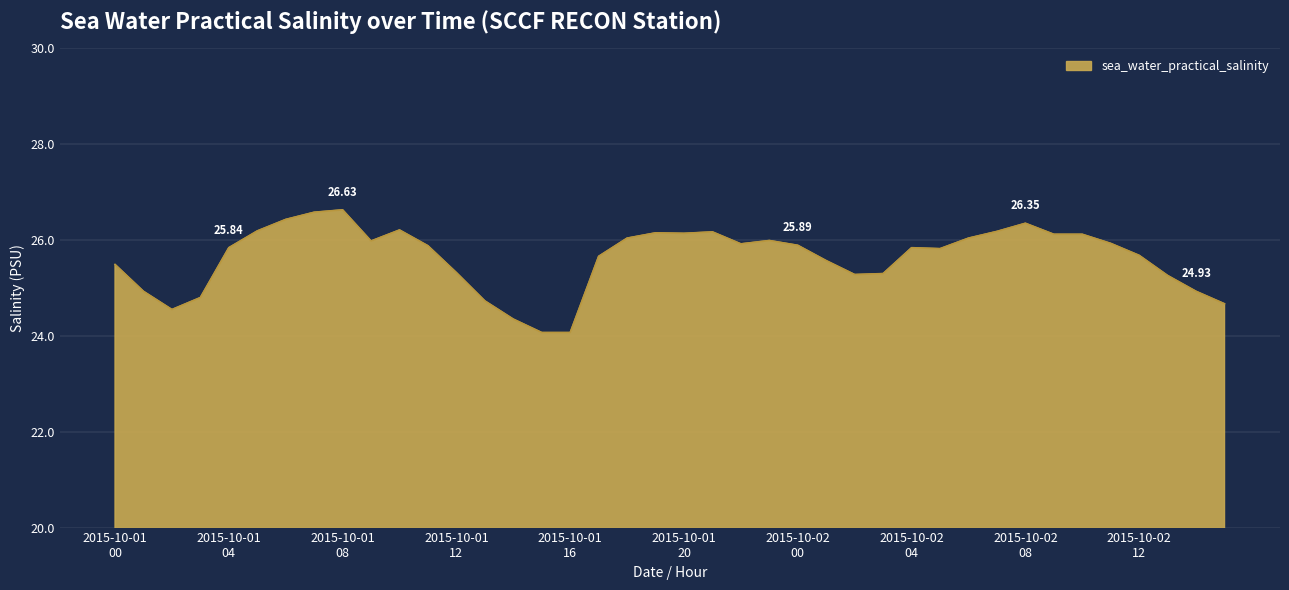

What is the difference between the maximum and minimum values?

2.6